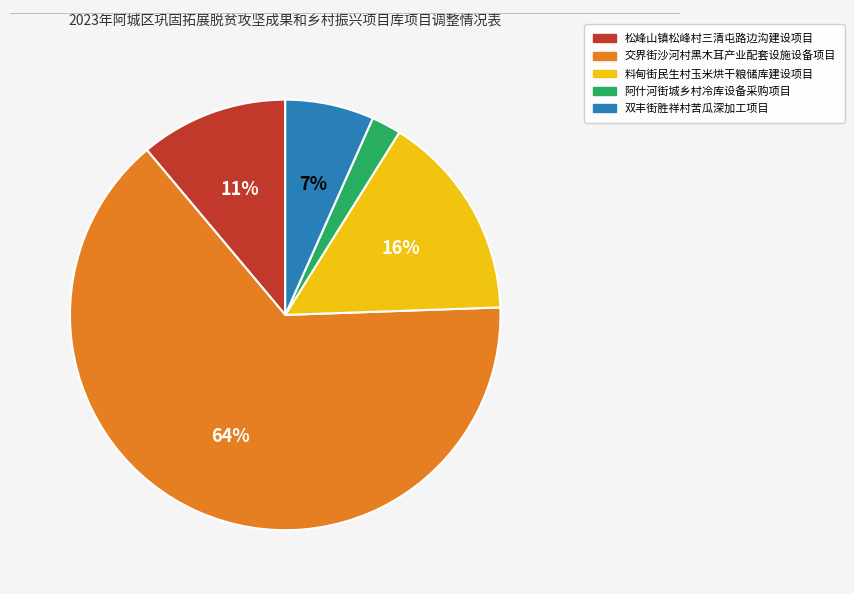

Is 料甸街民生村玉米烘干粮储库建设项目 the majority of the pie?

No